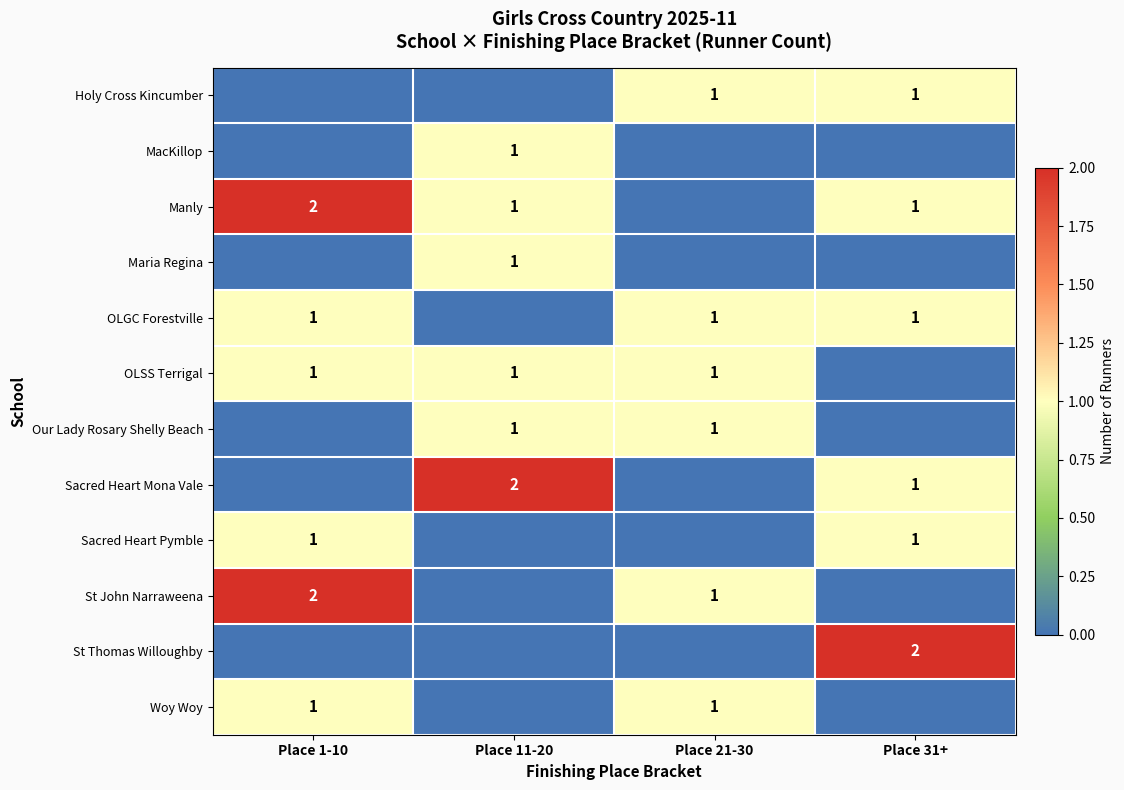

The OLGC Forestville series shows 1 at Place 21-30. True or false?

True